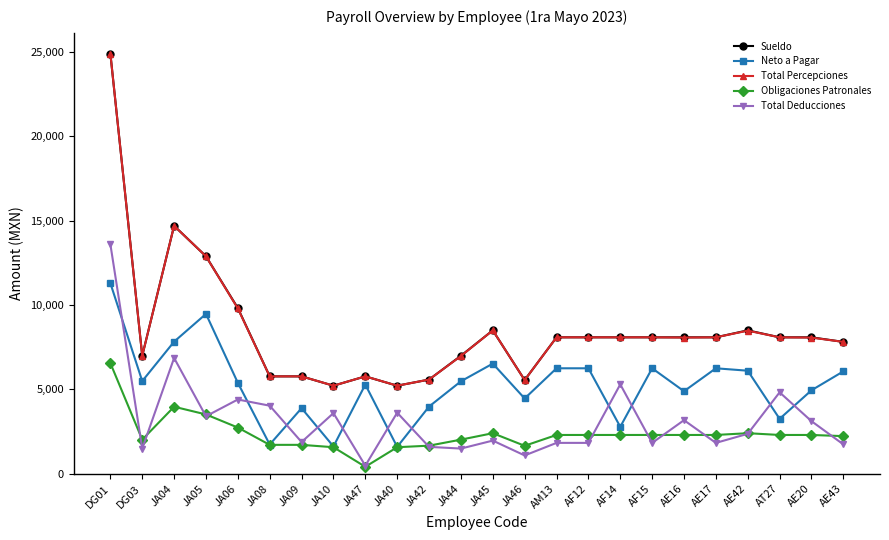

At which category is the sum across all series the highest?

DG01